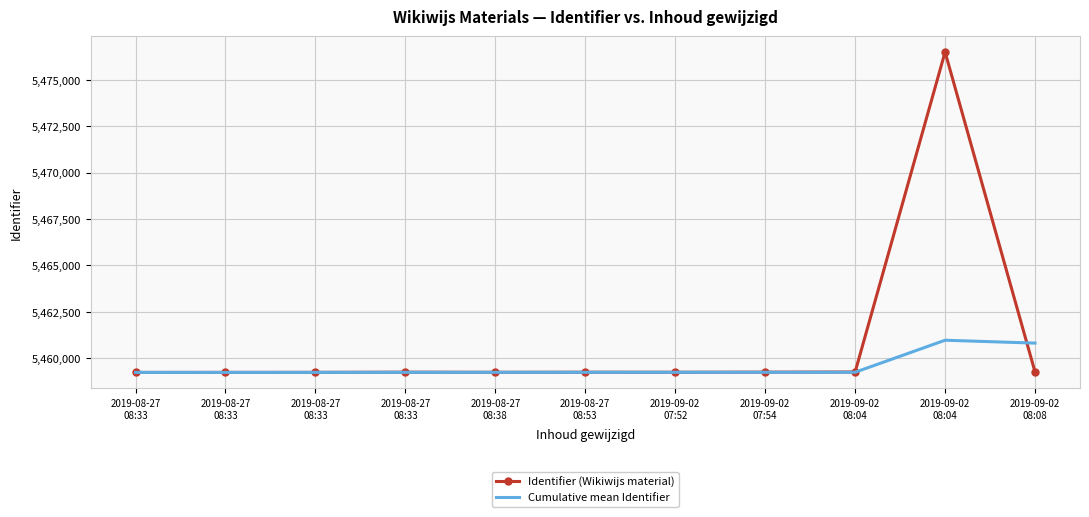

Between 2019-08-27
08:33 and 2019-08-27
08:38, which series saw the biggest shift?

Identifier (Wikiwijs material)